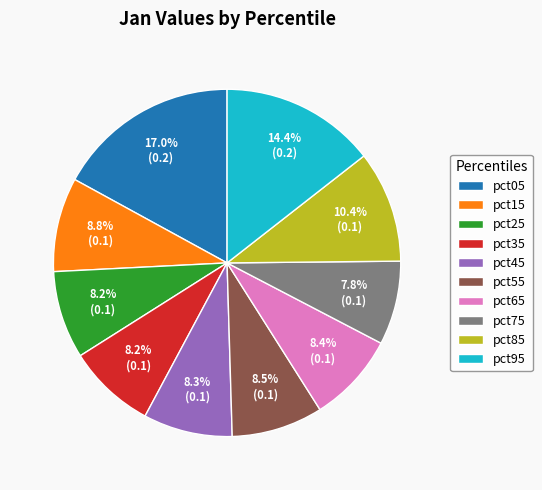

What is the largest slice in the pie chart?

pct05